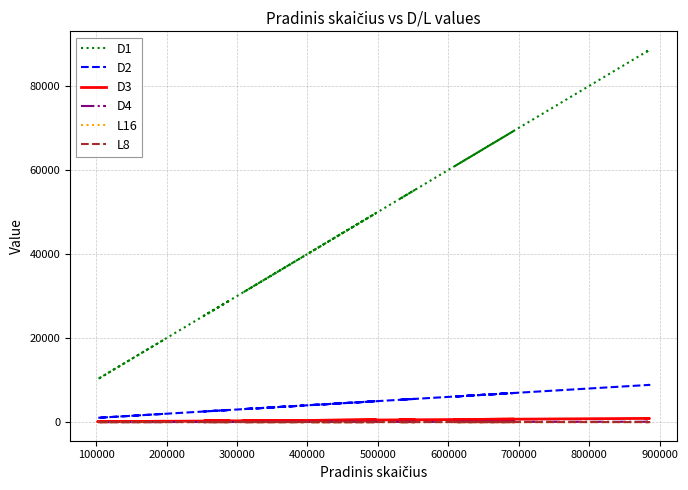

How many data points in L16 are less than 5?

20